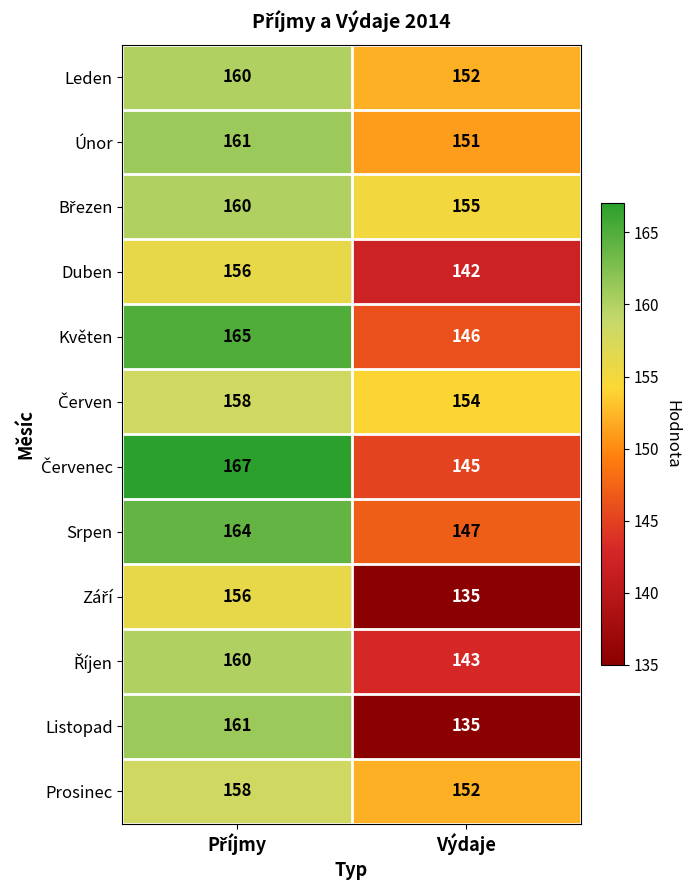

What is the minimum value for Prosinec?

152